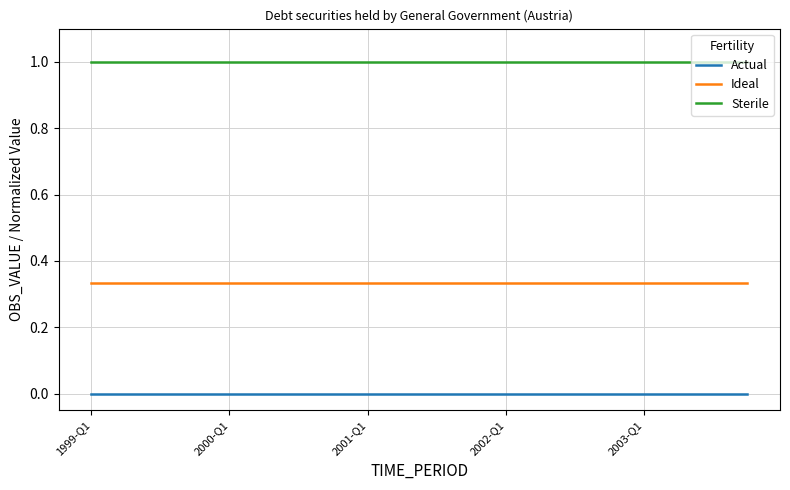

Which series has the largest total across all categories?

Sterile